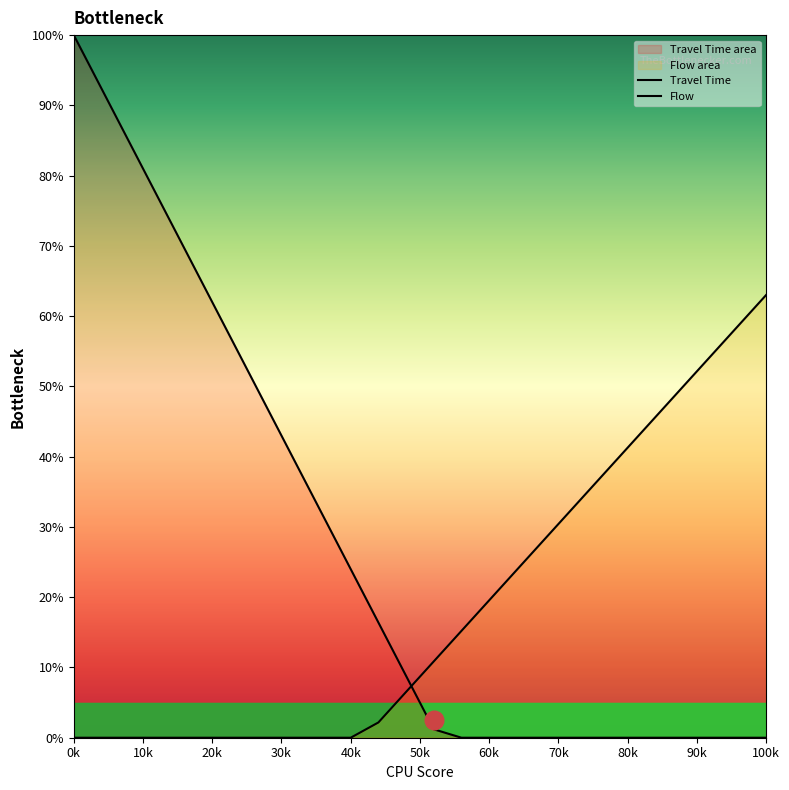

At how many categories does at least one series exceed 9?

25